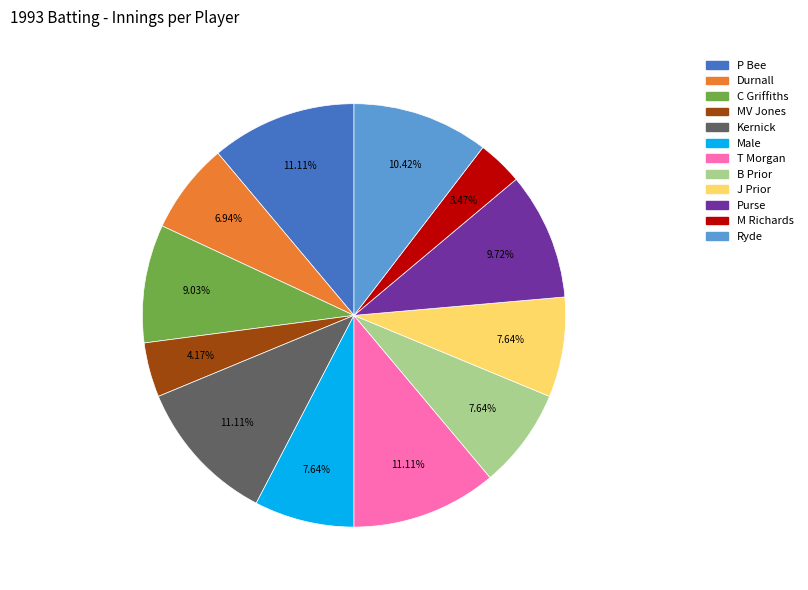

What is the total percentage of B Prior and Male?

15.3%